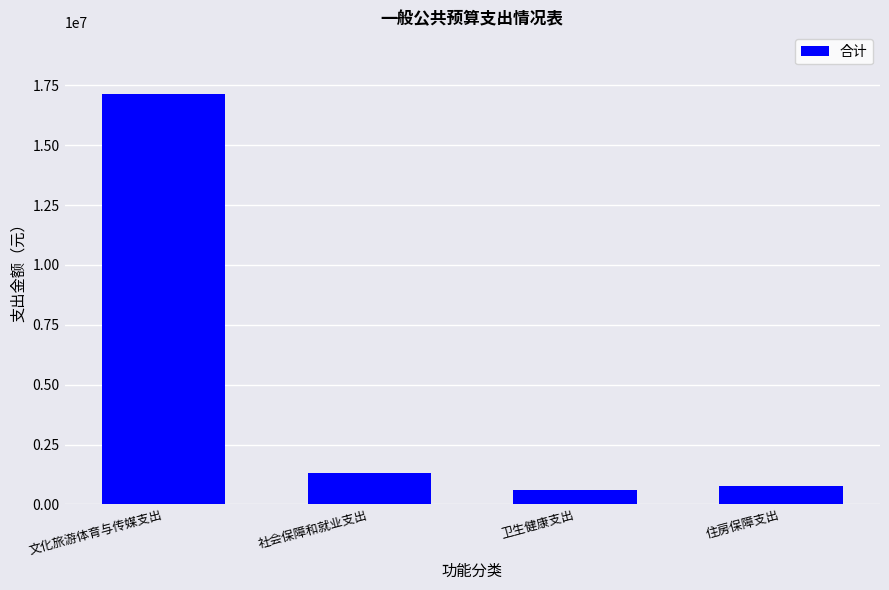

Rank the categories by value from lowest to highest.

卫生健康支出, 住房保障支出, 社会保障和就业支出, 文化旅游体育与传媒支出